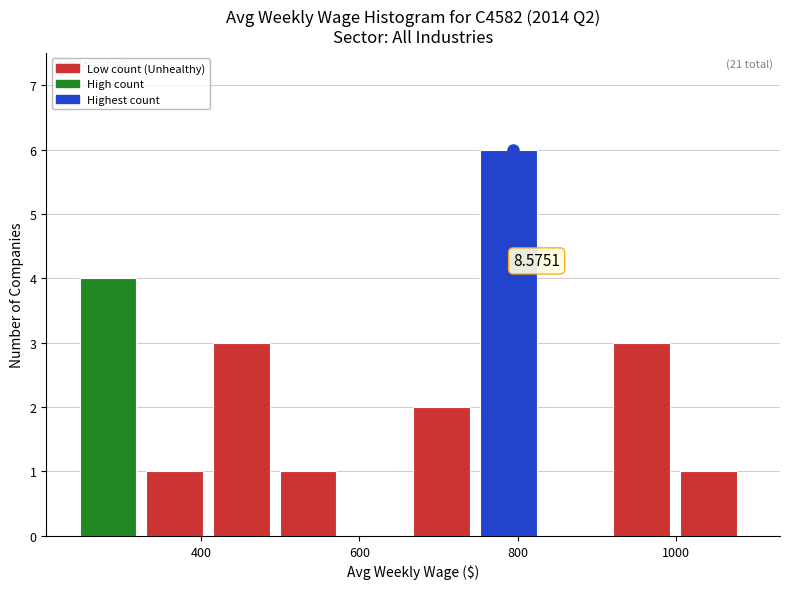

Which range on the x-axis has the tallest bar?

760 to 840